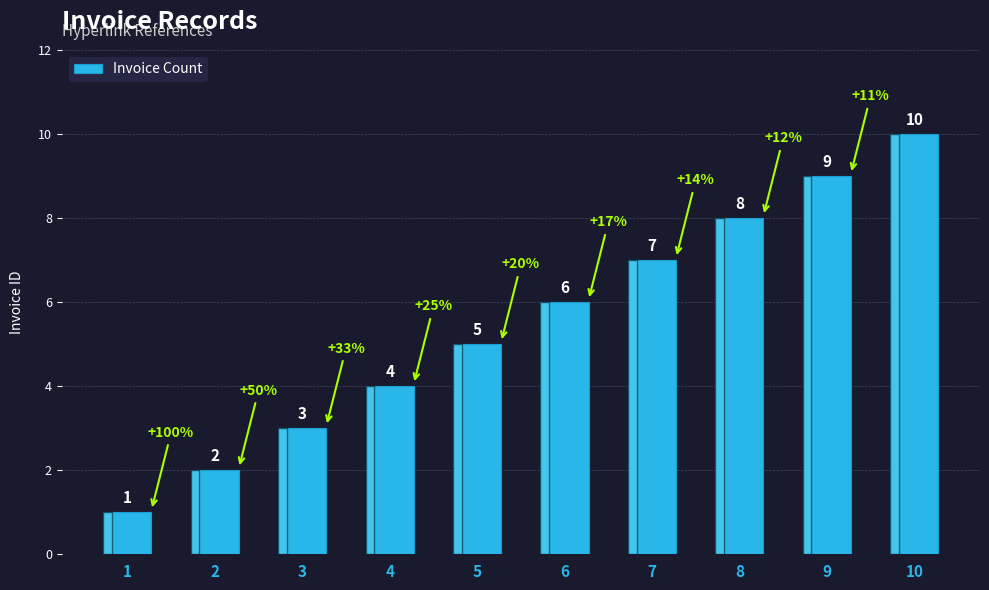

Approximately how many times larger is the value at 2 compared to 10?

0.2